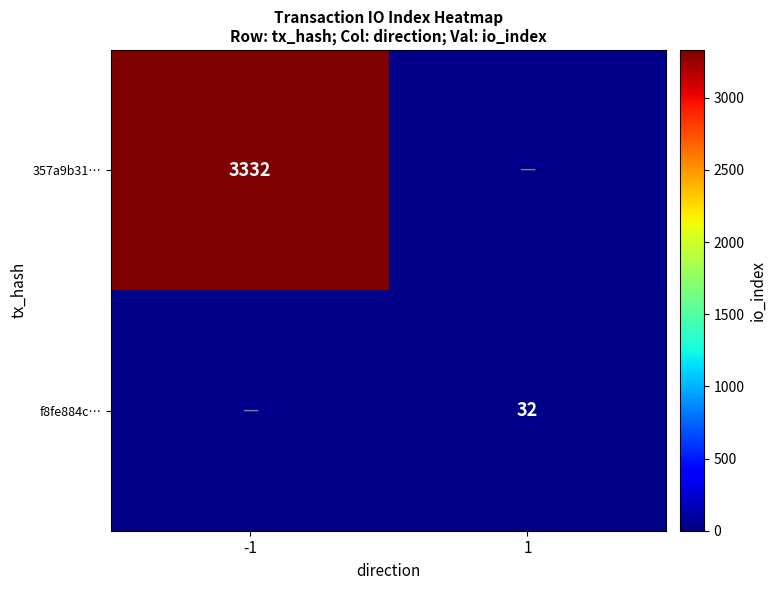

True or false: f8fe884c… has a value of 47 at 1.

False